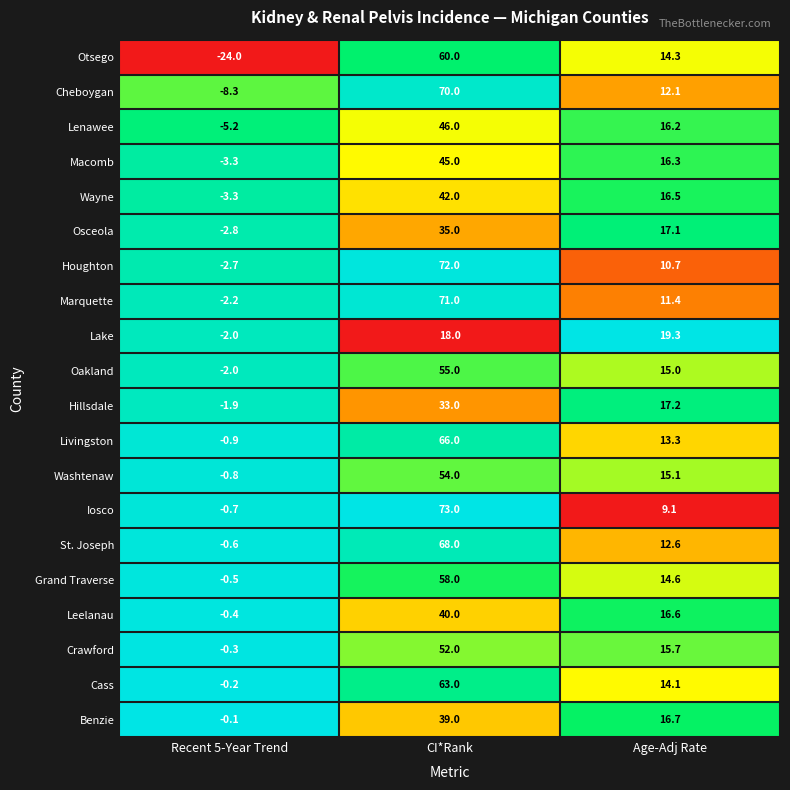

True or false: Benzie has a value of 39.0 at CI*Rank.

True